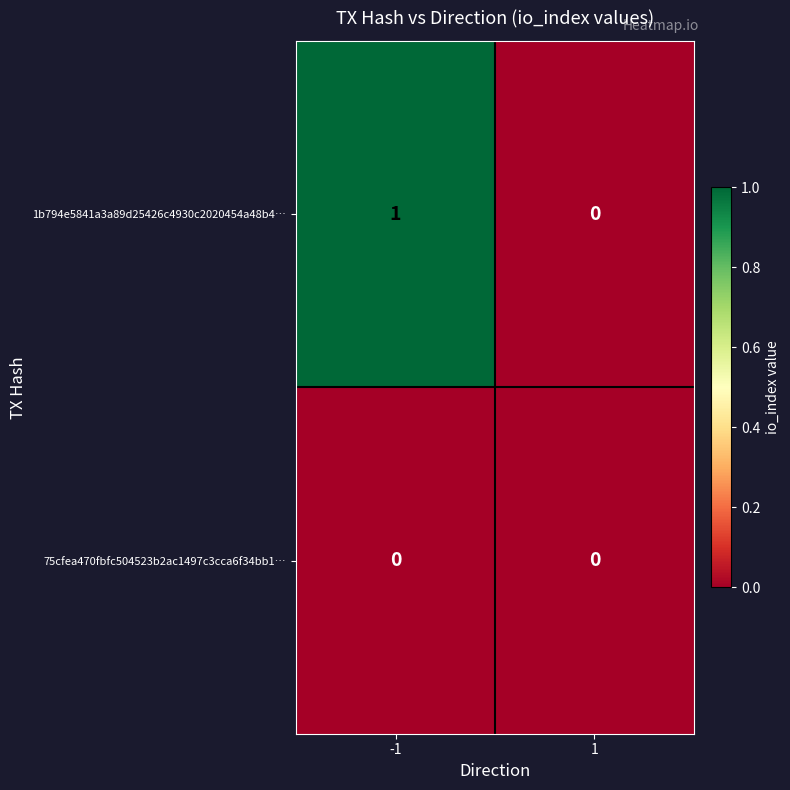

True or false: 75cfea470fbfc504523b2ac1497c3cca6f34bb1… has a value of 0 at 1.

True